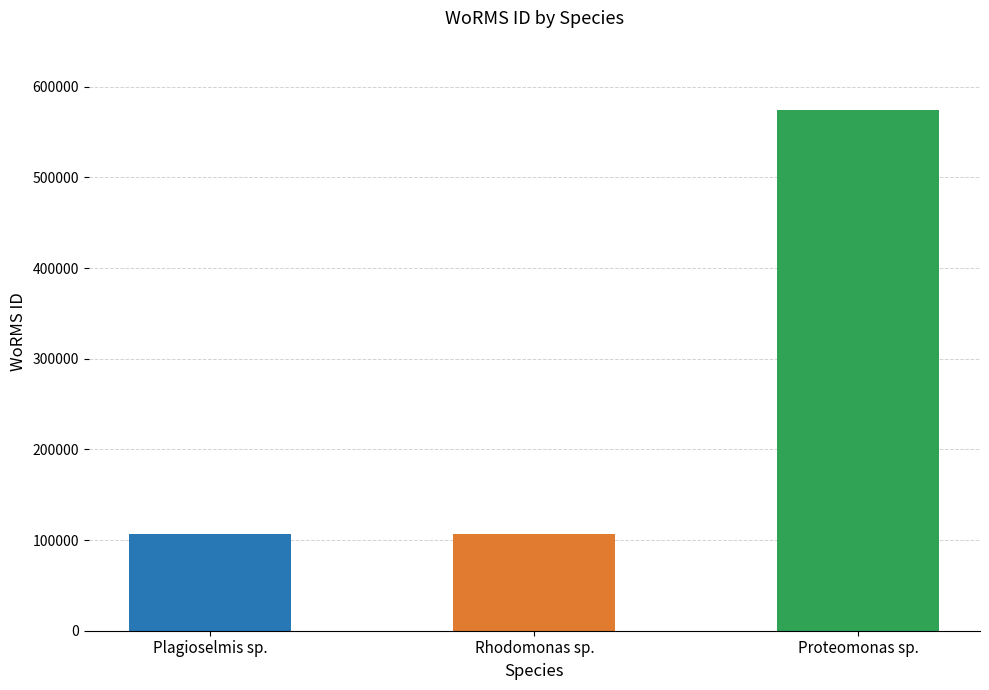

What is the label of the 2nd bar from the left?

Rhodomonas sp.